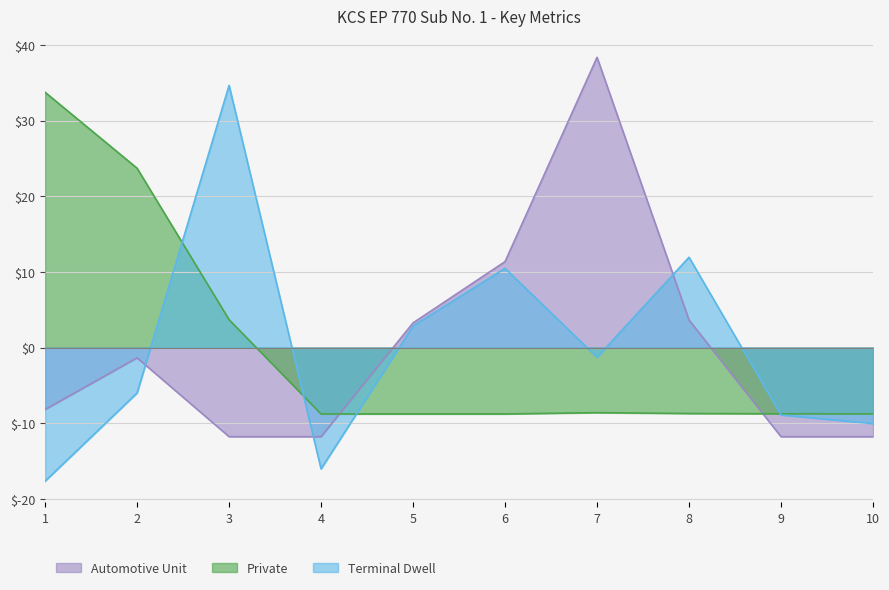

What are all the series names shown in the legend?

Automotive Unit, Private, Terminal Dwell